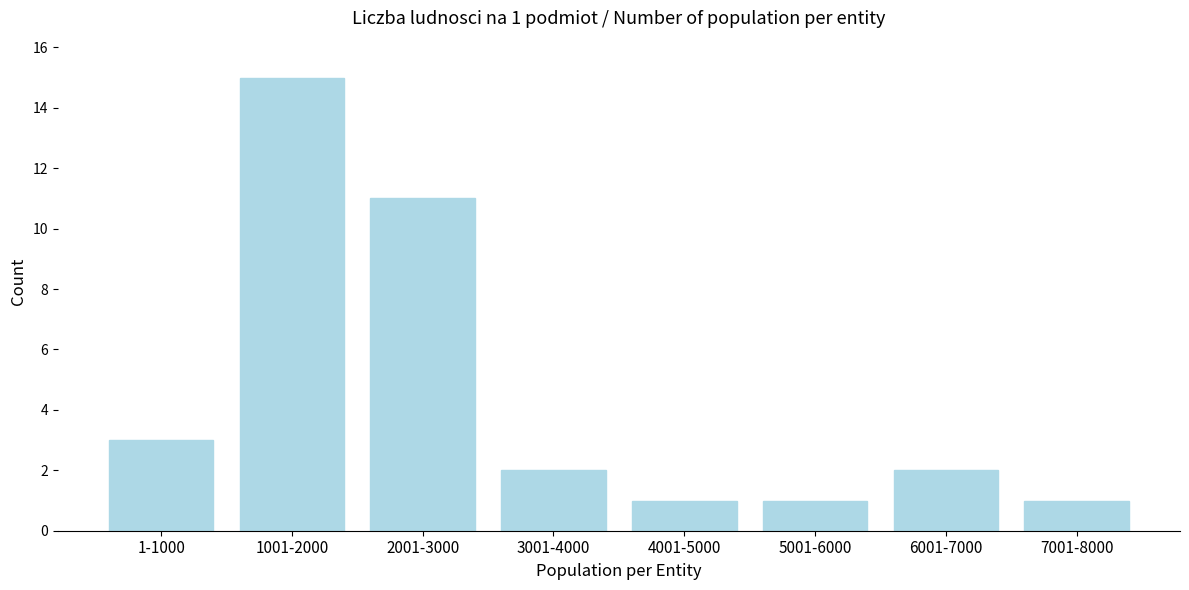

Reading left to right, extract all data points from this chart.

1-1000=3	1001-2000=15	2001-3000=11	3001-4000=2	4001-5000=1	5001-6000=1	6001-7000=2	7001-8000=1